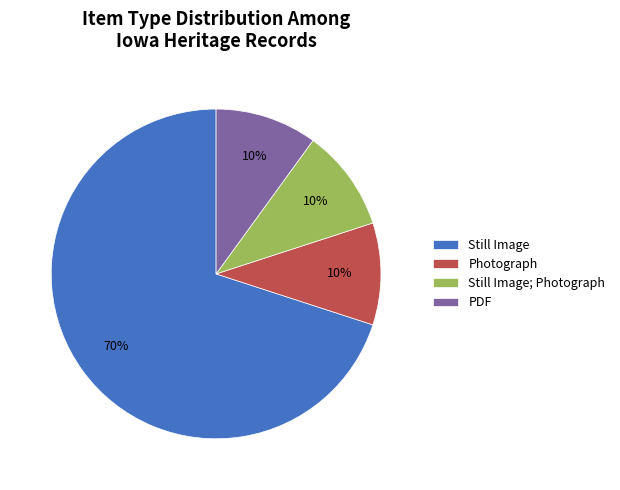

Does any single category account for the majority?

Yes